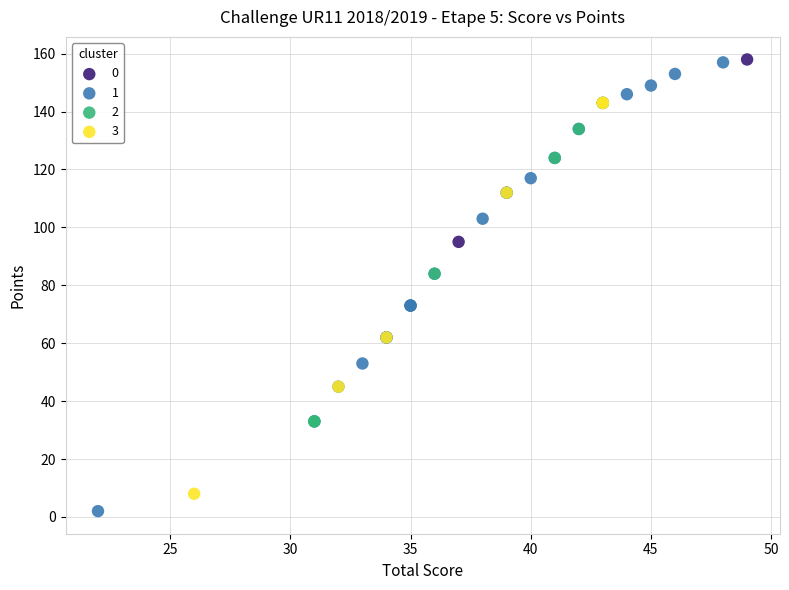

What are all the series names shown in the legend?

0, 1, 2, 3